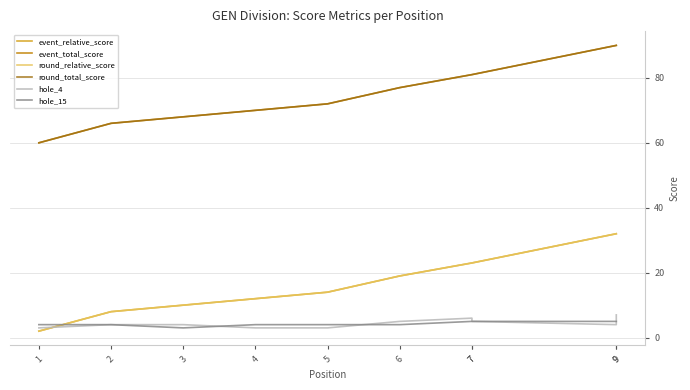

Does the chart display data point markers on the line(s)?

No